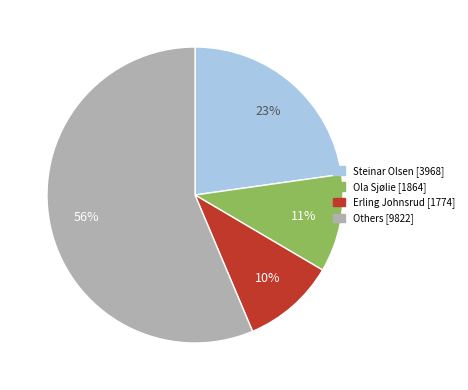

Does any single category account for the majority?

Yes